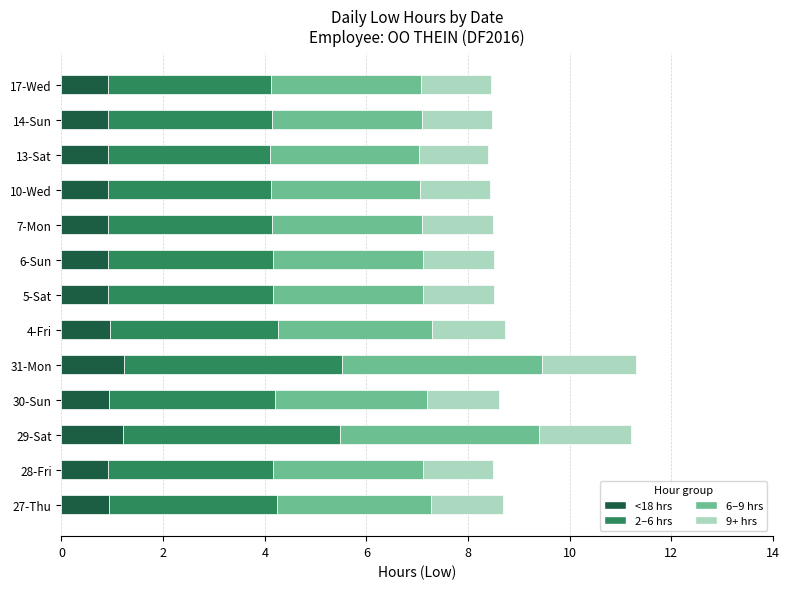

What is the total value across all series at 31-Mon?

11.3